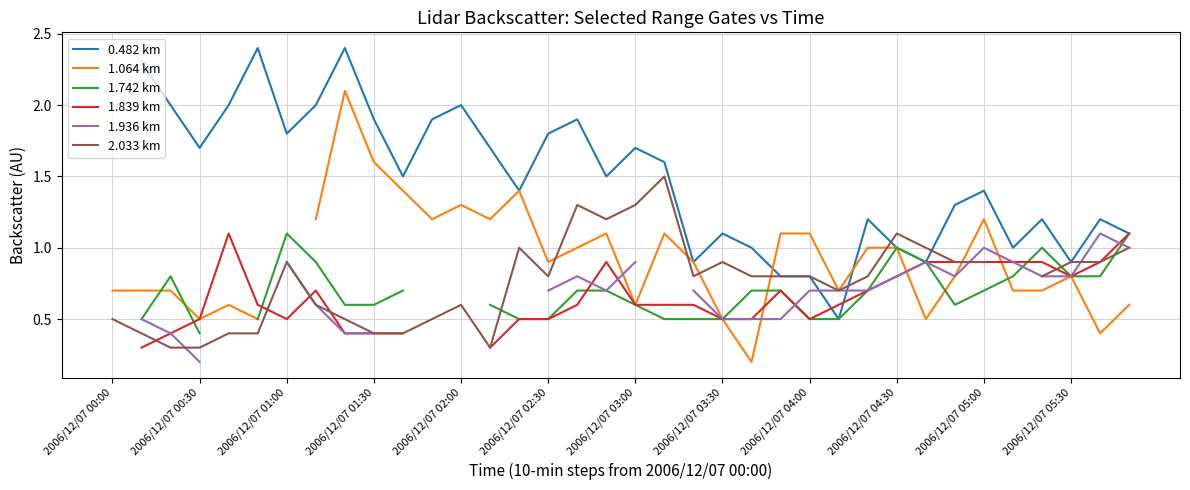

How many lines are shown in the chart?

6